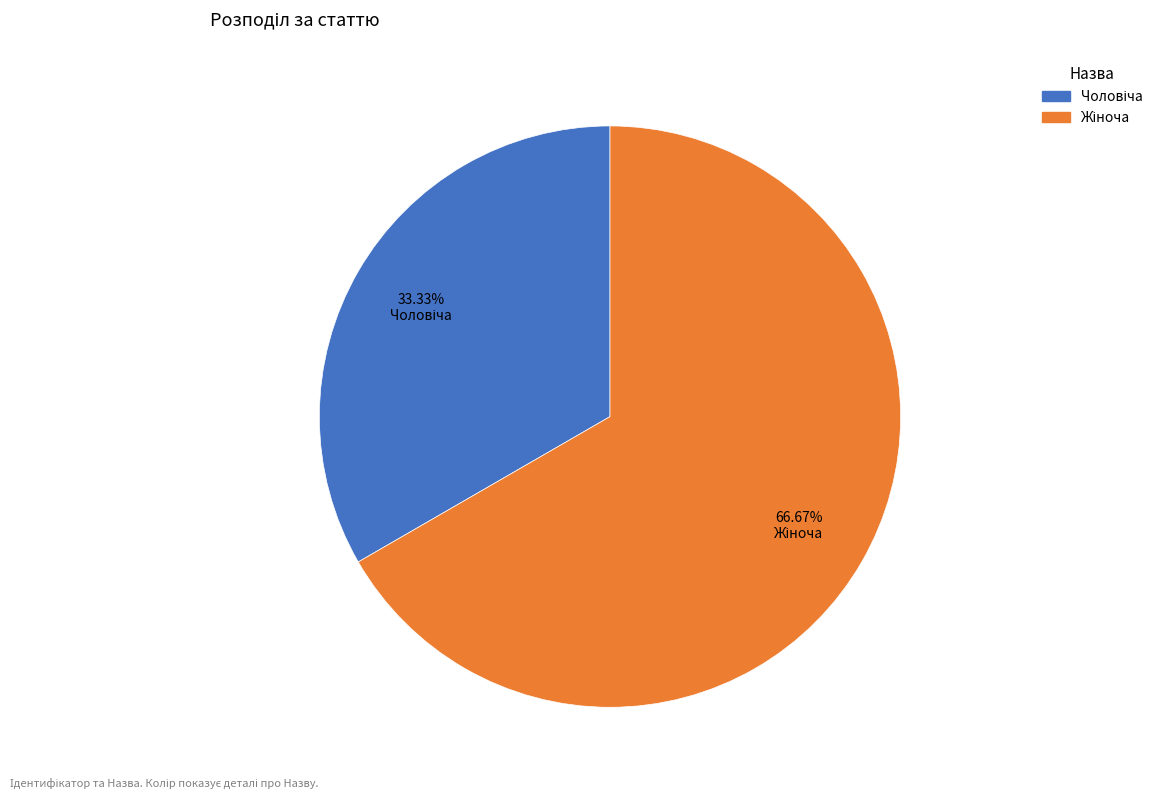

How many slices are in this pie chart?

2